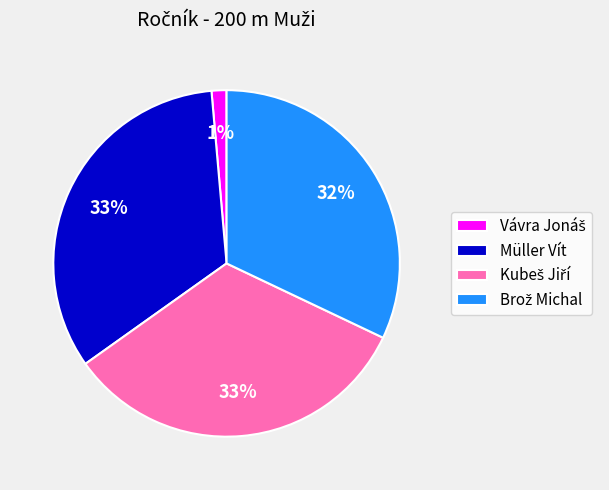

How many slices are in this pie chart?

4